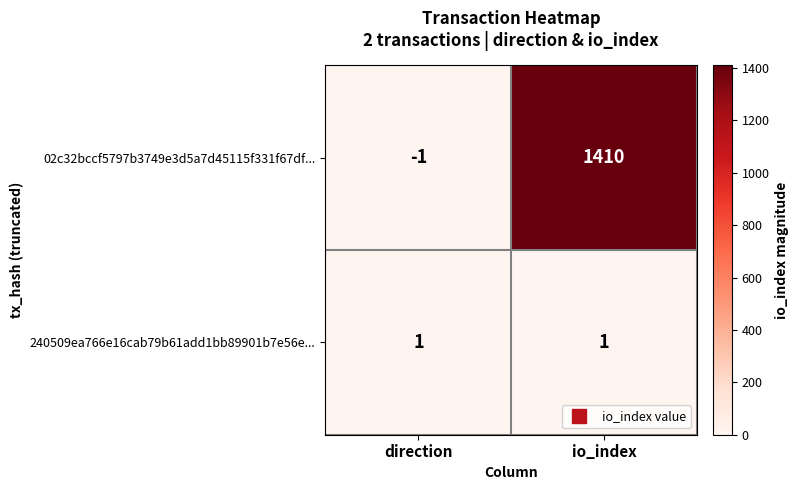

Is it true that 240509ea766e16cab79b61add1bb89901b7e56e... equals 1 at io_index?

True